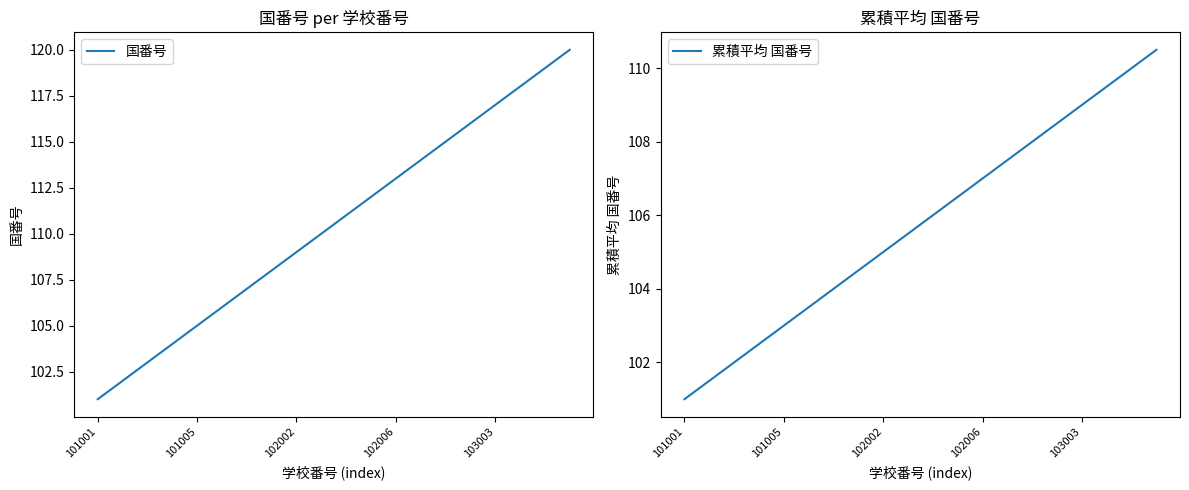

Reading left to right, extract all data points from this chart.

国番号: 101.0	102.0	103.0	104.0	105.0	106.0	107.0	108.0	109.0	110.0	111.0	112.0	113.0	114.0	115.0	116.0	117.0	118.0	119.0	120.0
累積平均 国番号: 101.0	101.5	102.0	102.5	103.0	103.5	104.0	104.5	105.0	105.5	106.0	106.5	107.0	107.5	108.0	108.5	109.0	109.5	110.0	110.5